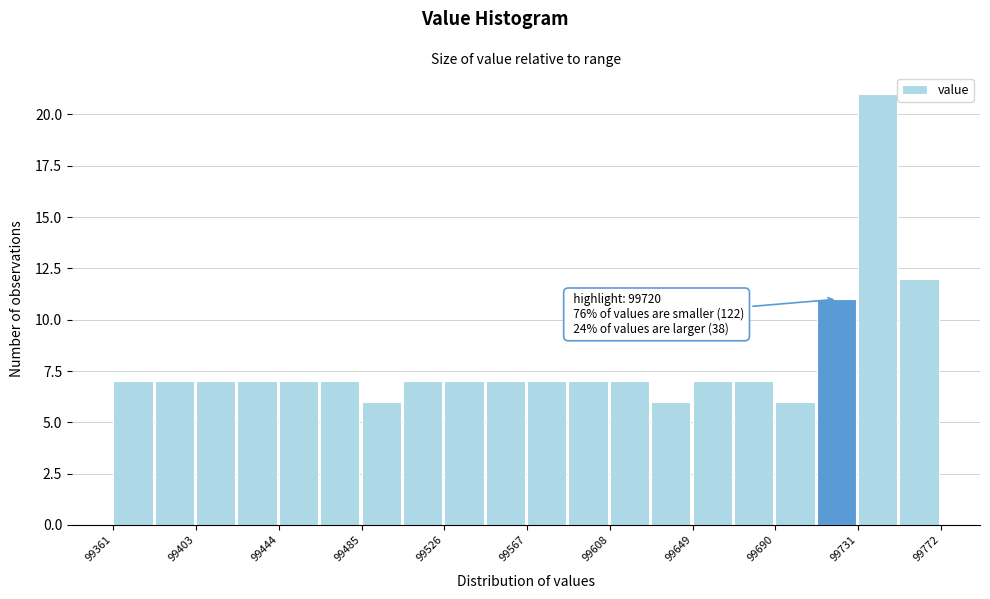

Which range on the x-axis has the tallest bar?

99730 to 99750